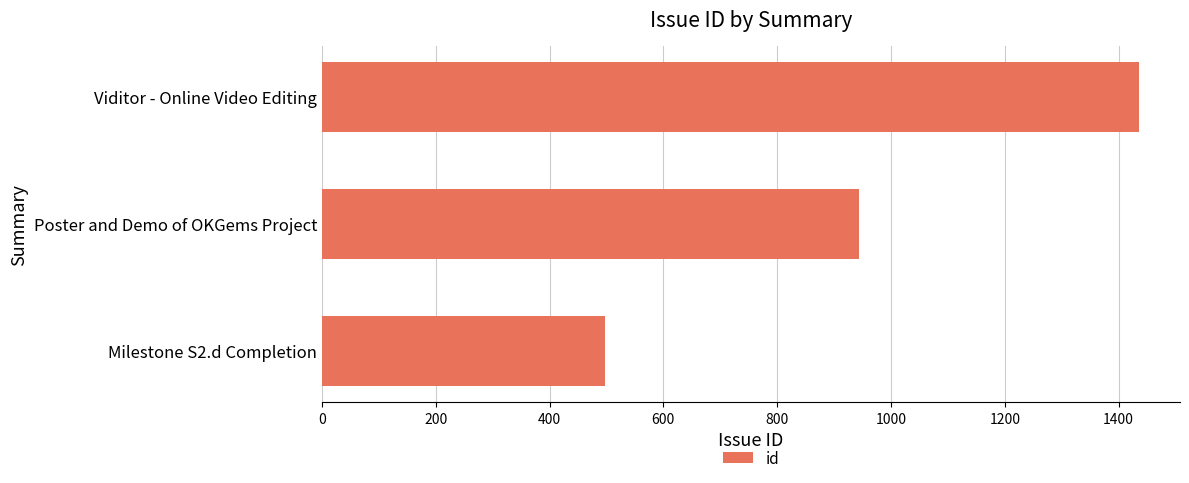

List the labels in order of value, largest first.

Viditor - Online Video Editing, Poster and Demo of OKGems Project, Milestone S2.d Completion